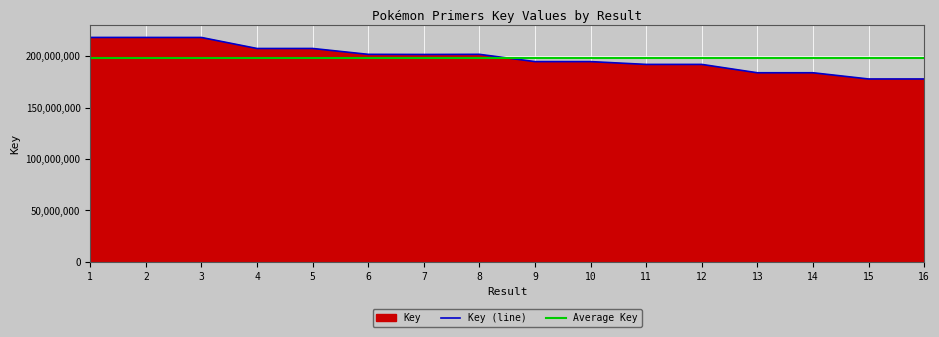

Does the chart display data point markers on the line(s)?

No